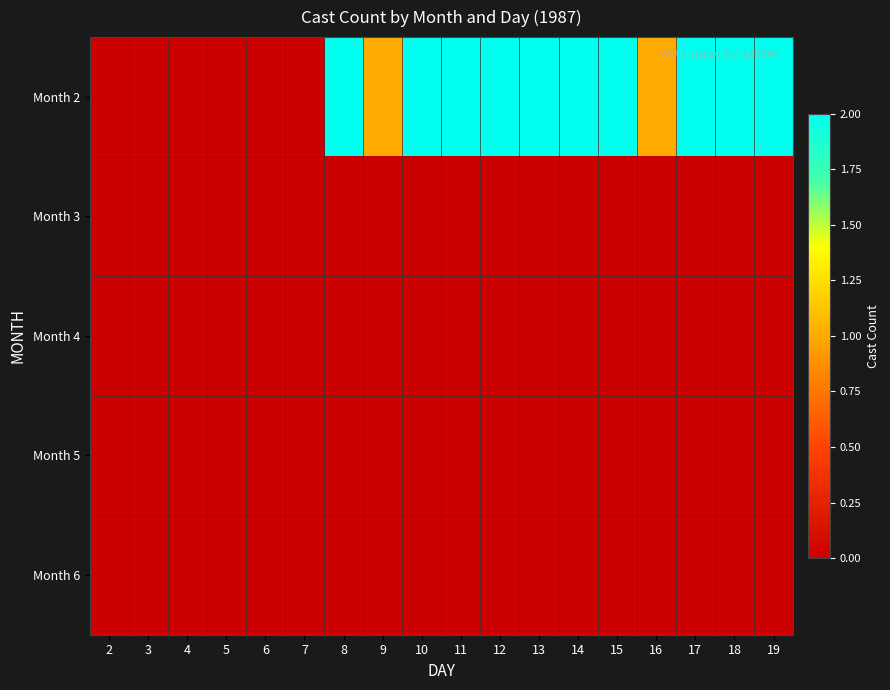

How many series are shown in this chart?

5